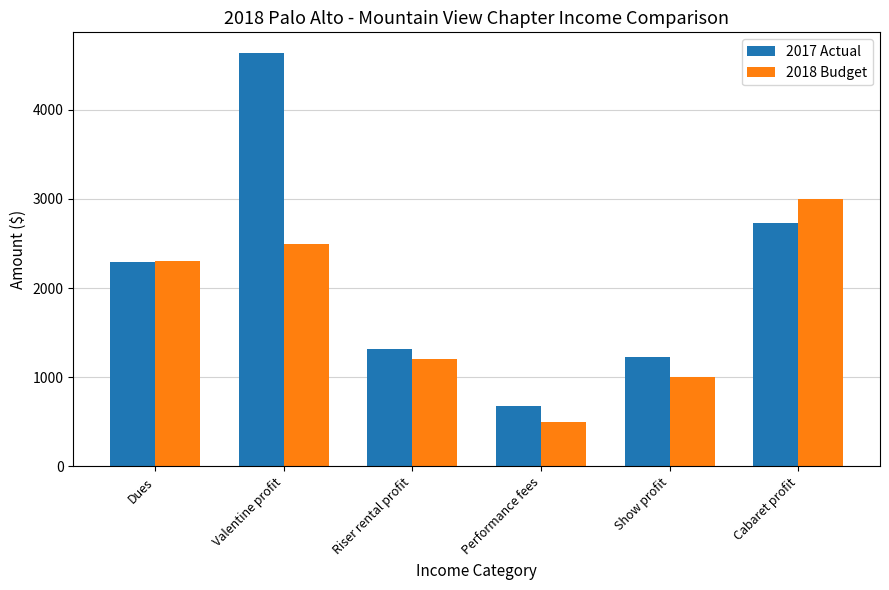

What is the label of the 3rd bar from the left?

Riser rental profit